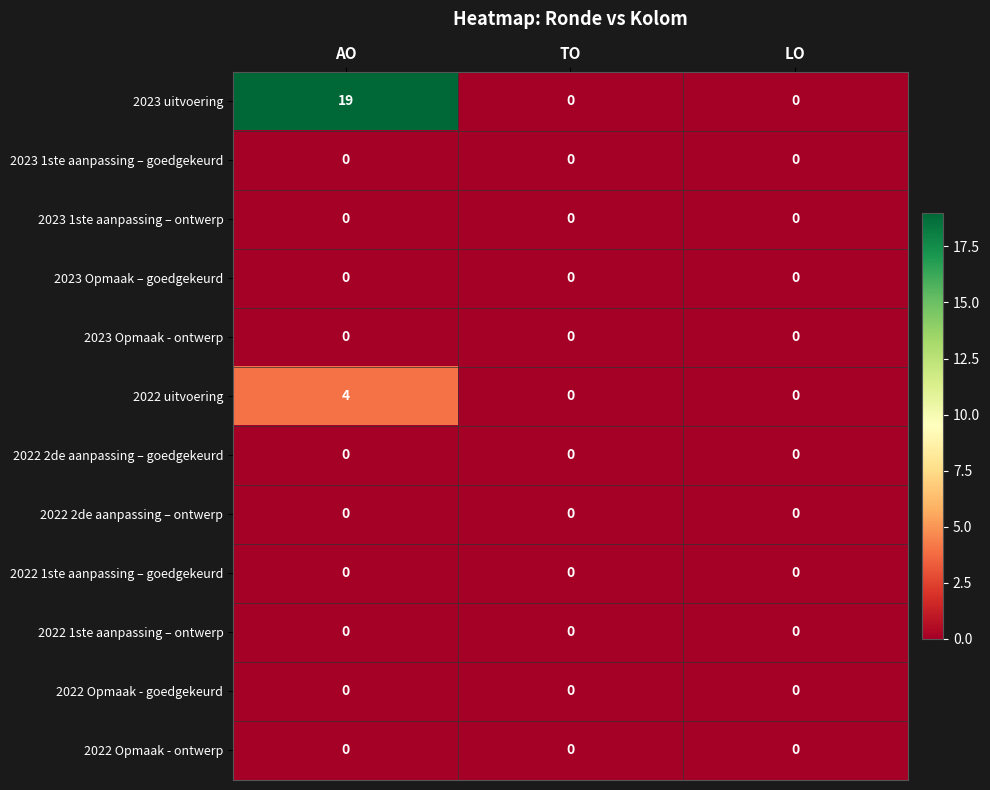

What value does the 2023 uitvoering series have at AO?

19